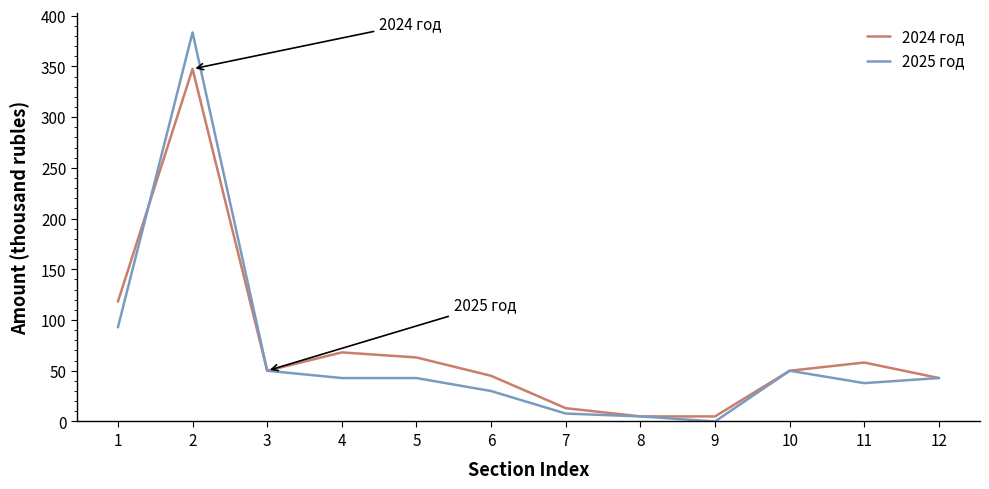

What are all the series names shown in the legend?

2024 год, 2025 год